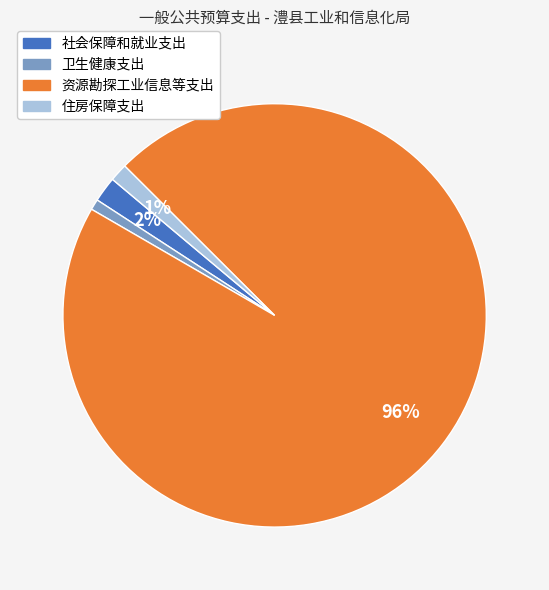

True or false: 卫生健康支出 accounts for 10% of the total.

False